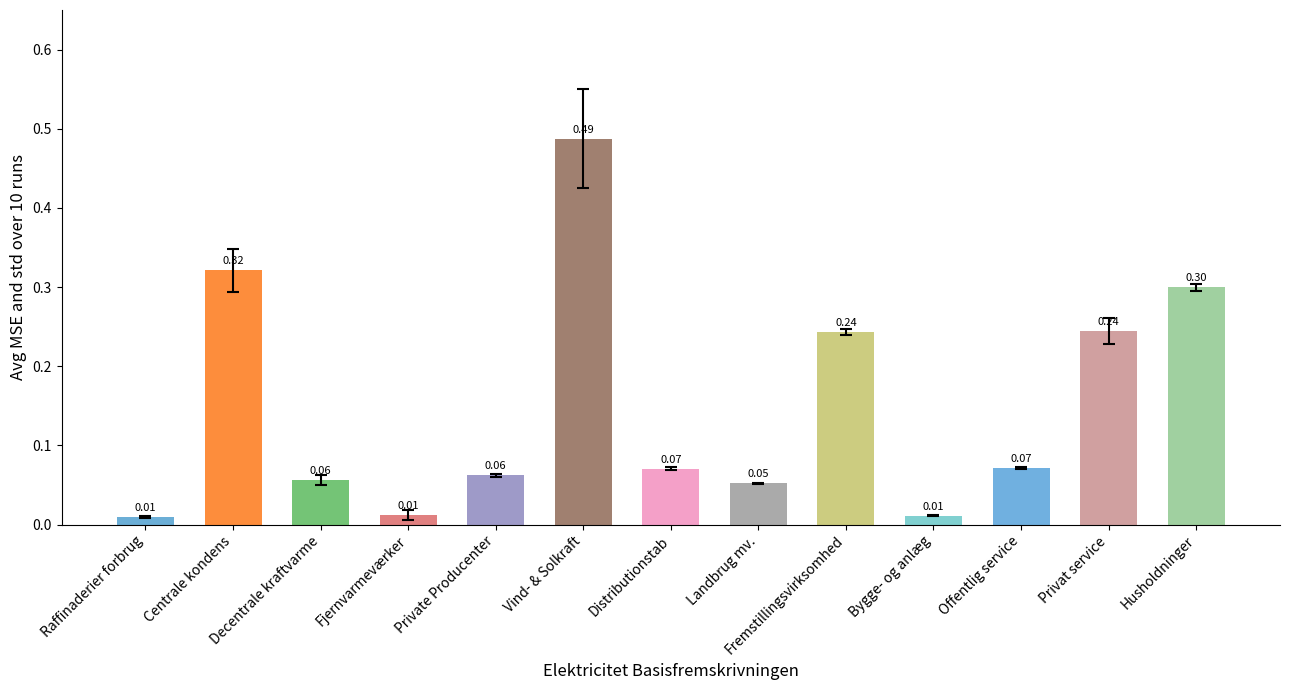

What is the label of the 7th bar from the left?

Distributionstab